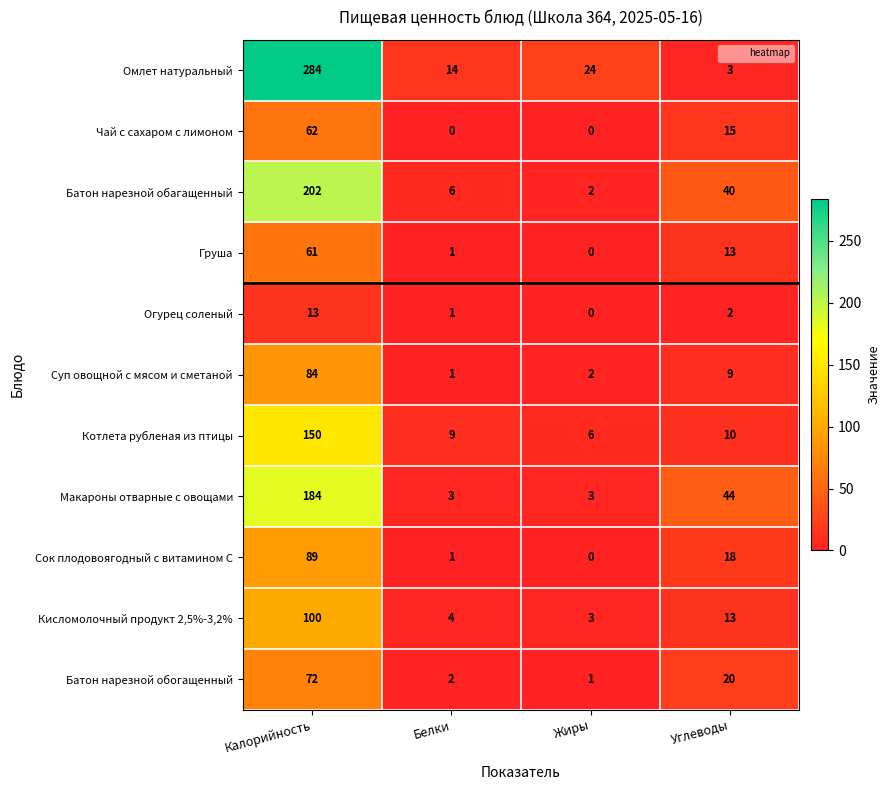

At which label does Котлета рубленая из птицы reach its minimum?

Жиры